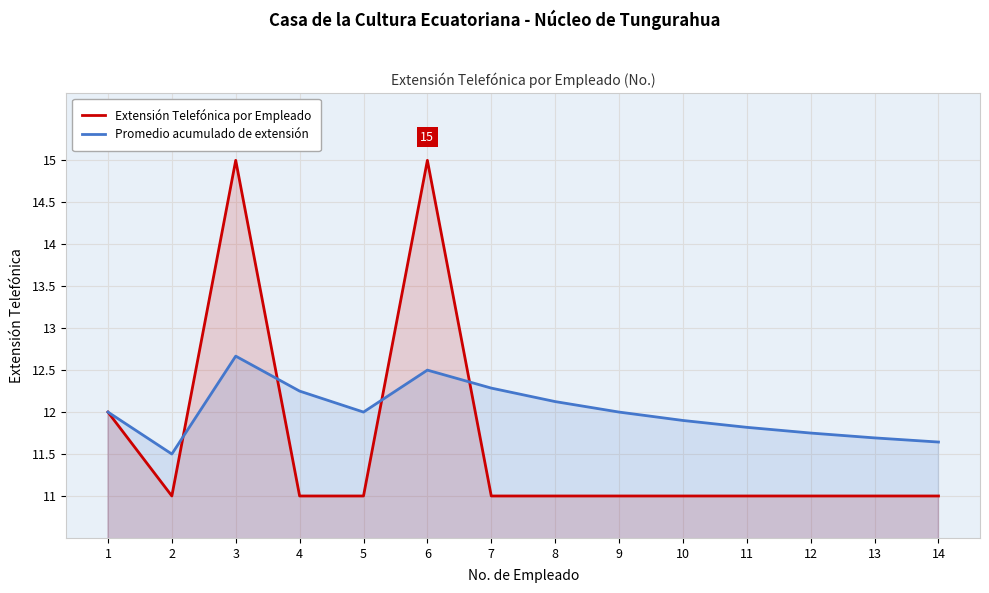

What is the sum of the Promedio acumulado de extensión values at 3 and 4?

24.9